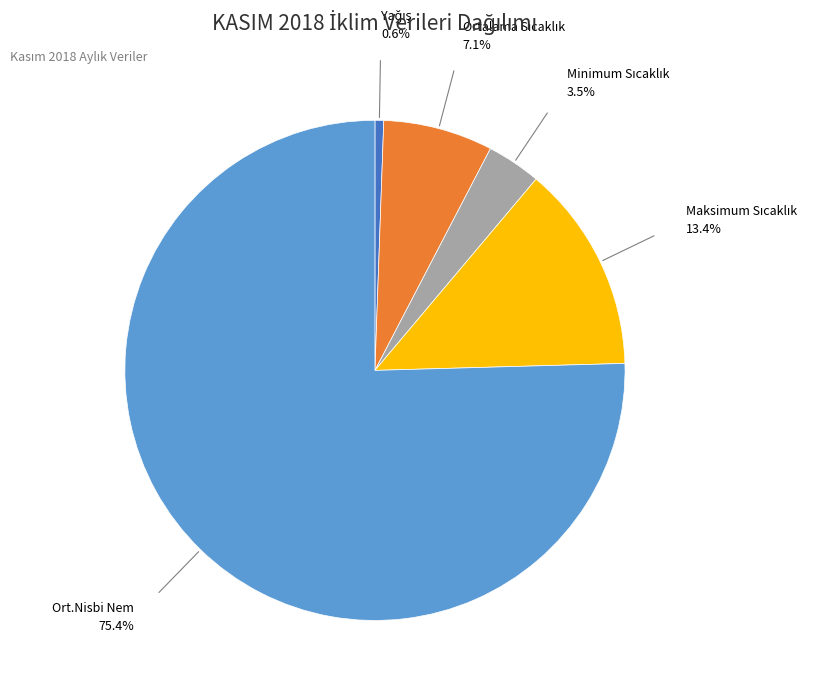

Is there any slice that represents more than half of the pie?

Yes